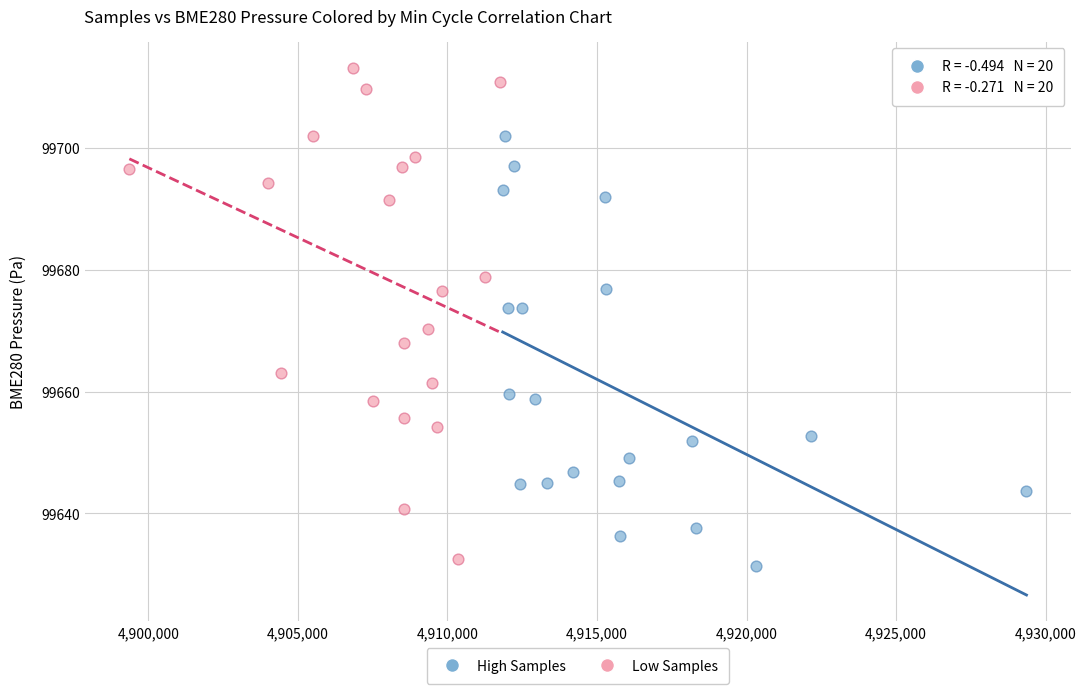

Which series contains the highest Y value?

Low Samples